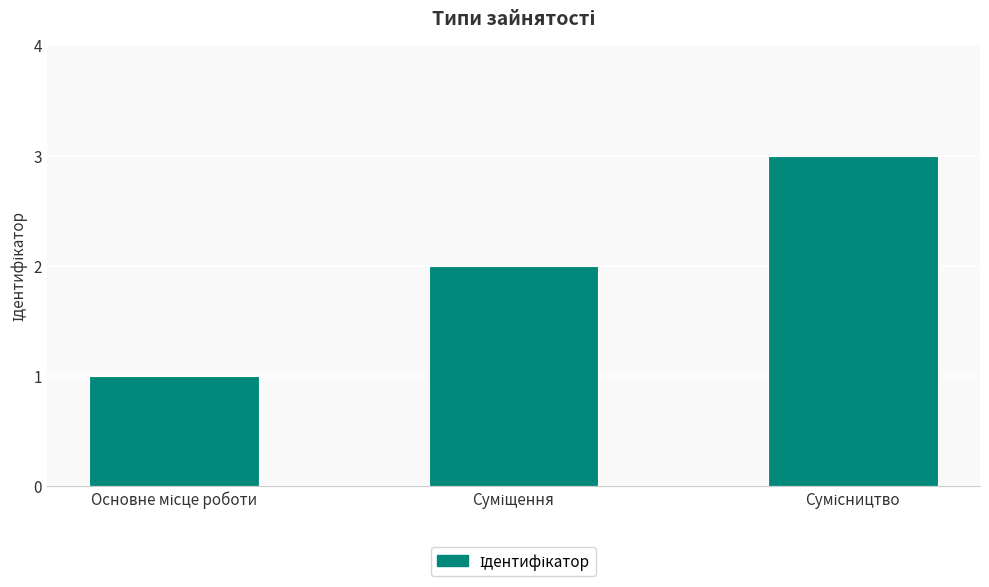

Reading left to right, transcribe all the data shown in this chart.

1	2	3